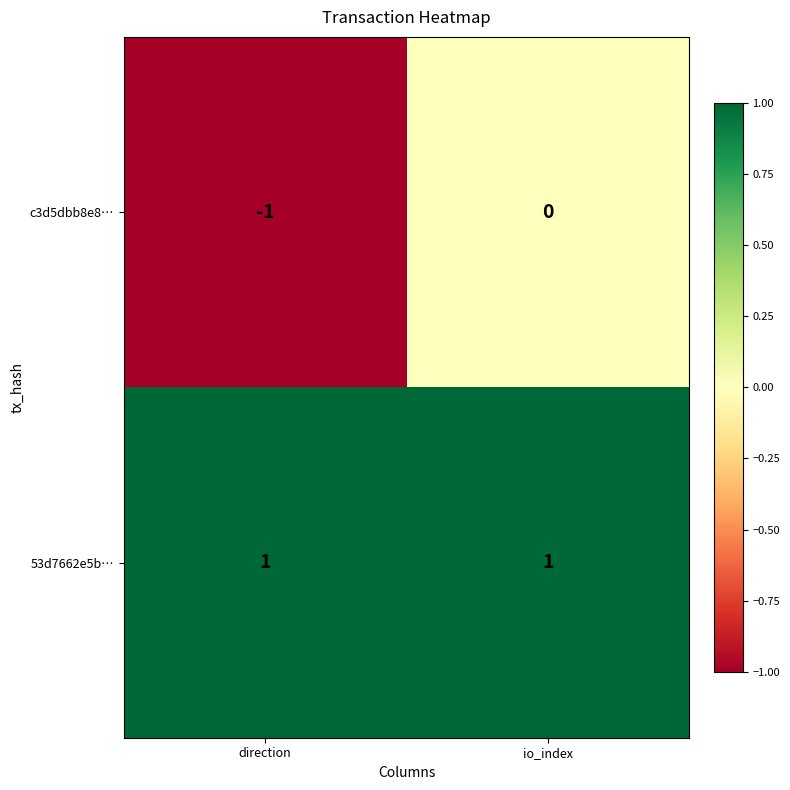

Which series changed the most between direction and io_index?

c3d5dbb8e8…